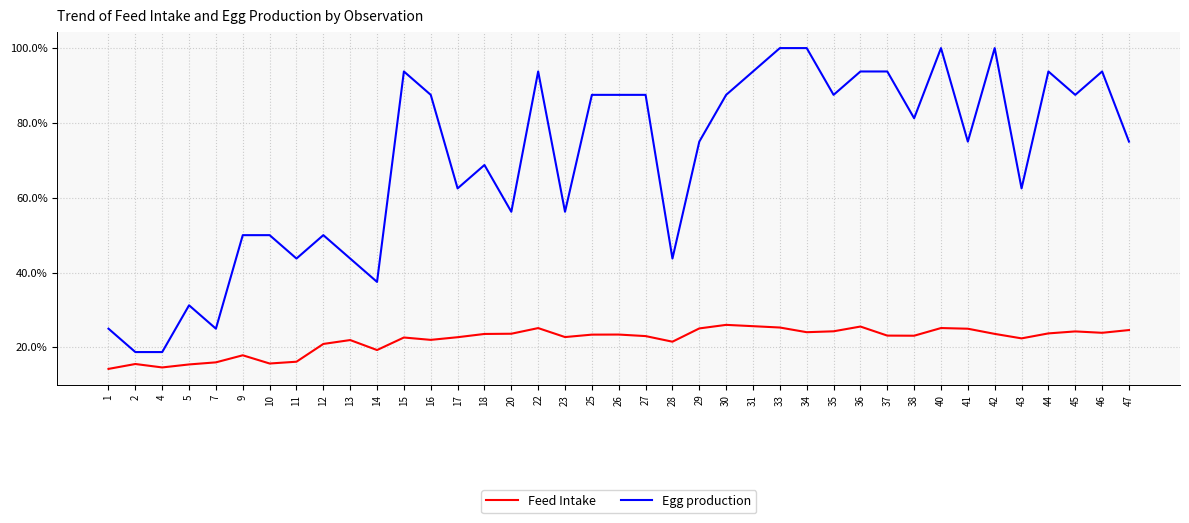

What is the total value across all series at 47?

99.6